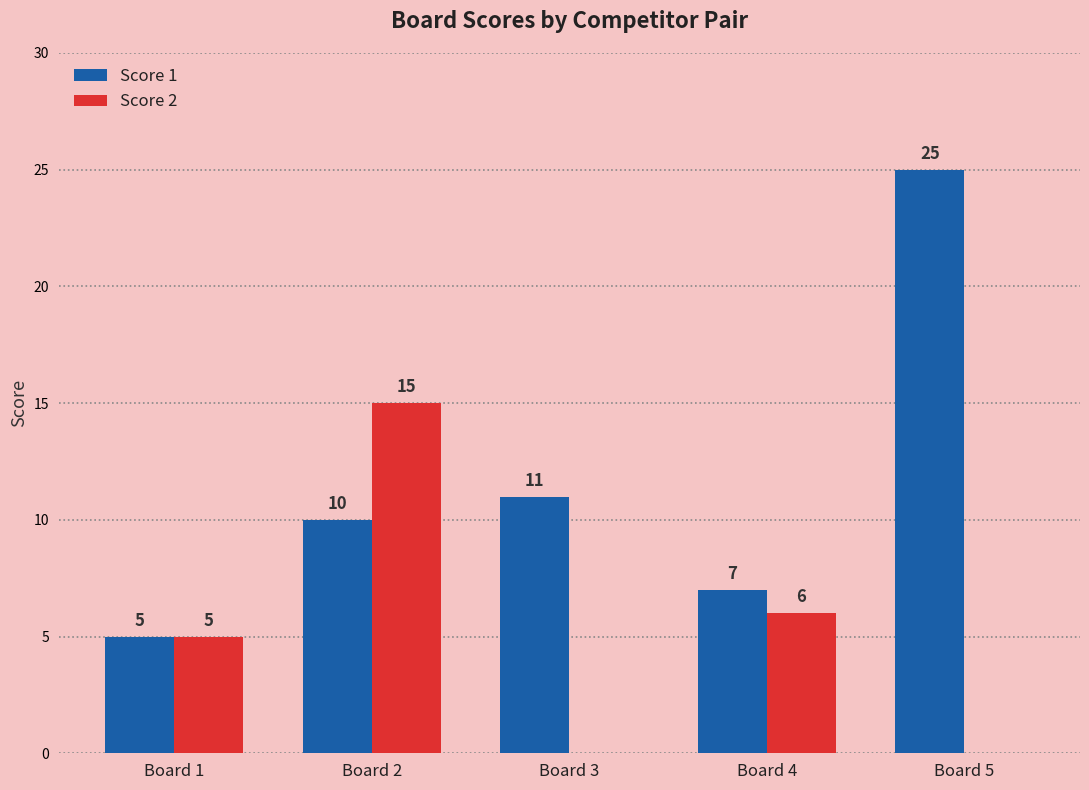

What is the sum of all Score 1 values?

58